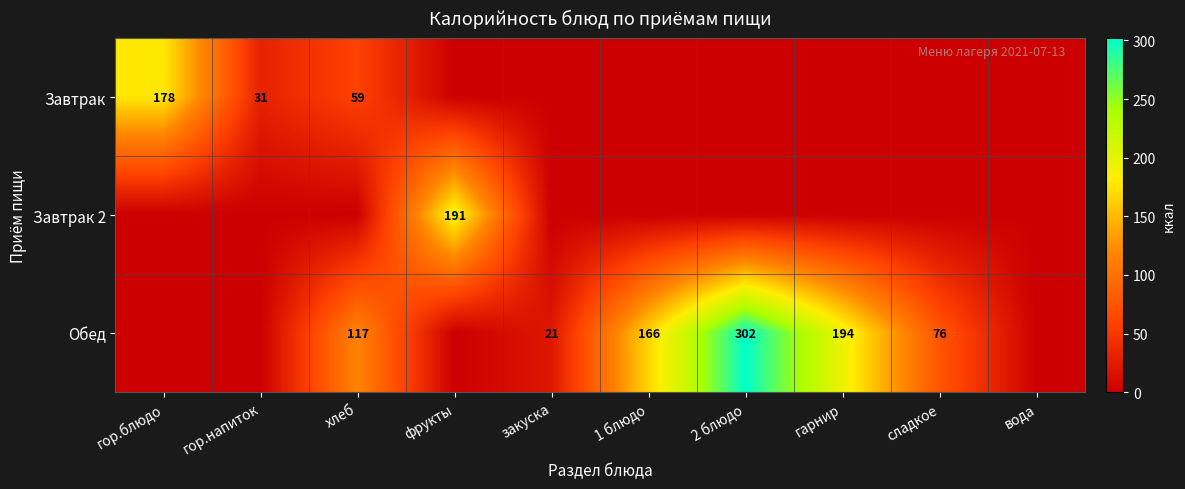

The Обед series shows 29 at хлеб. True or false?

False